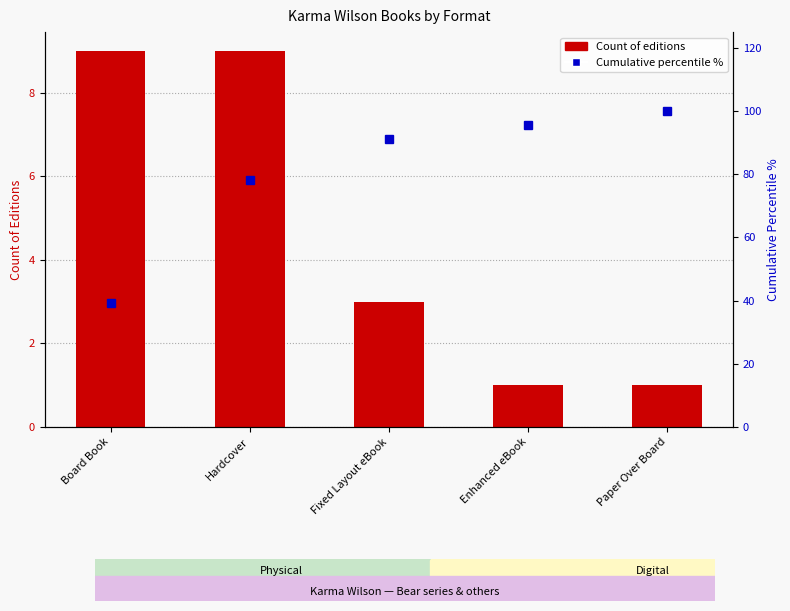

The Count of editions series shows 3.0 at Fixed Layout eBook. True or false?

True